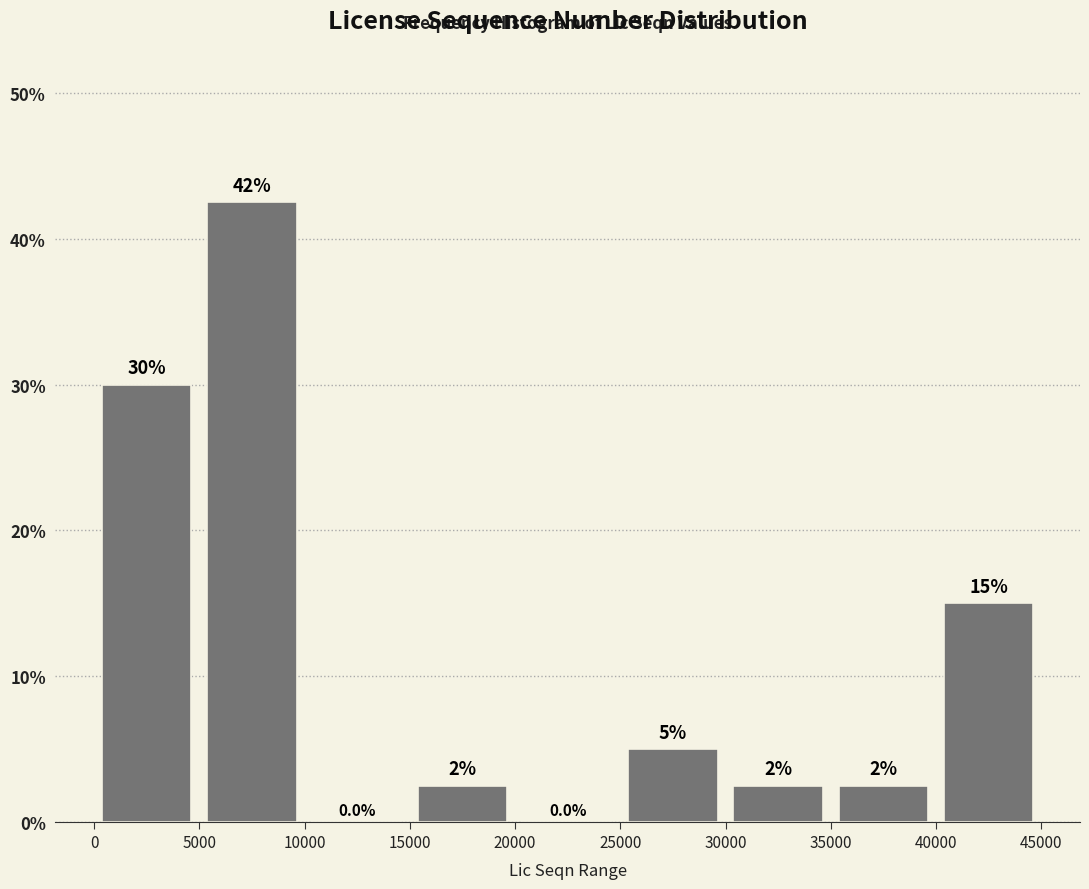

Over which range of the x-axis is the bar tallest?

5000 to 10000